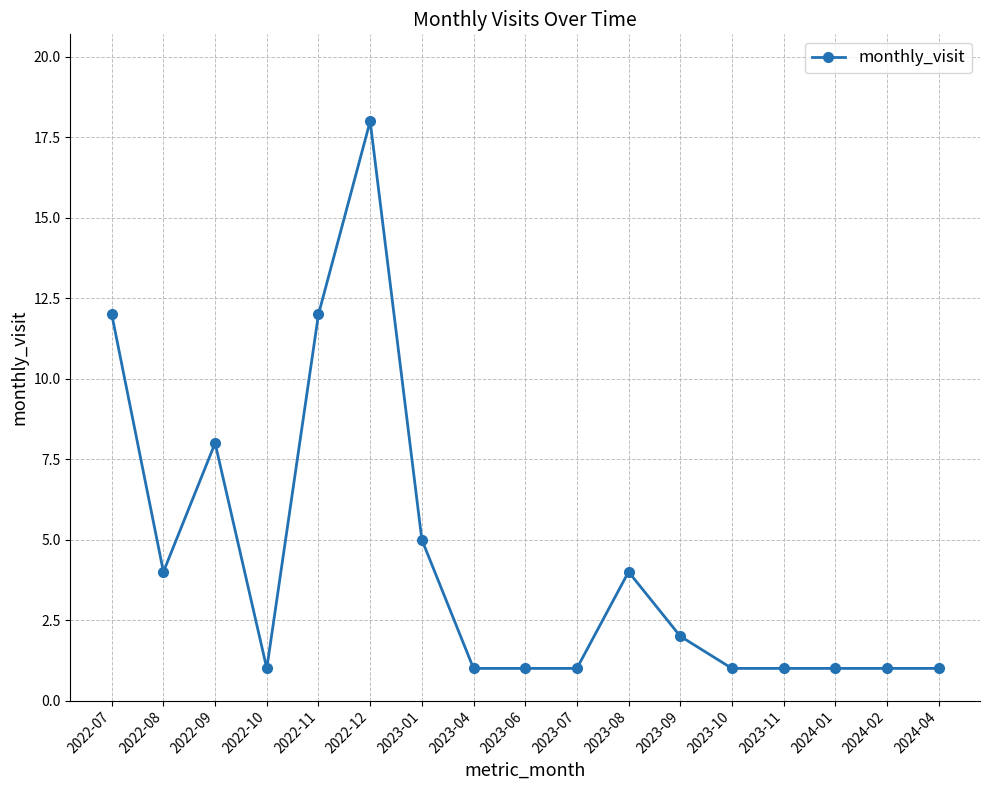

True or false: there are more than 2 points higher than both neighbors.

True